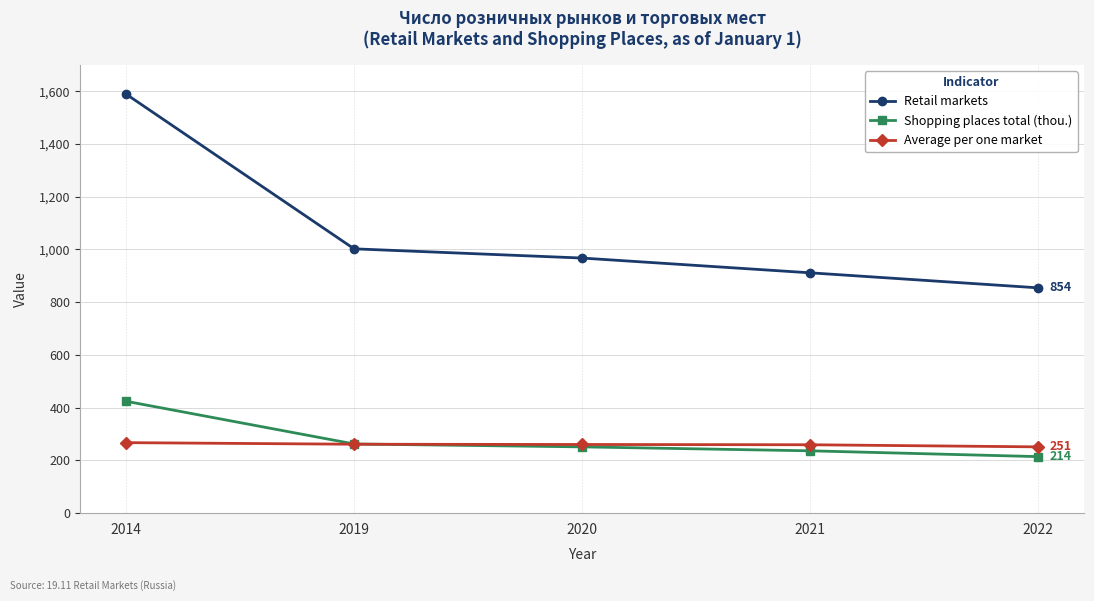

At which label is Average per one market closest to 259?

2021